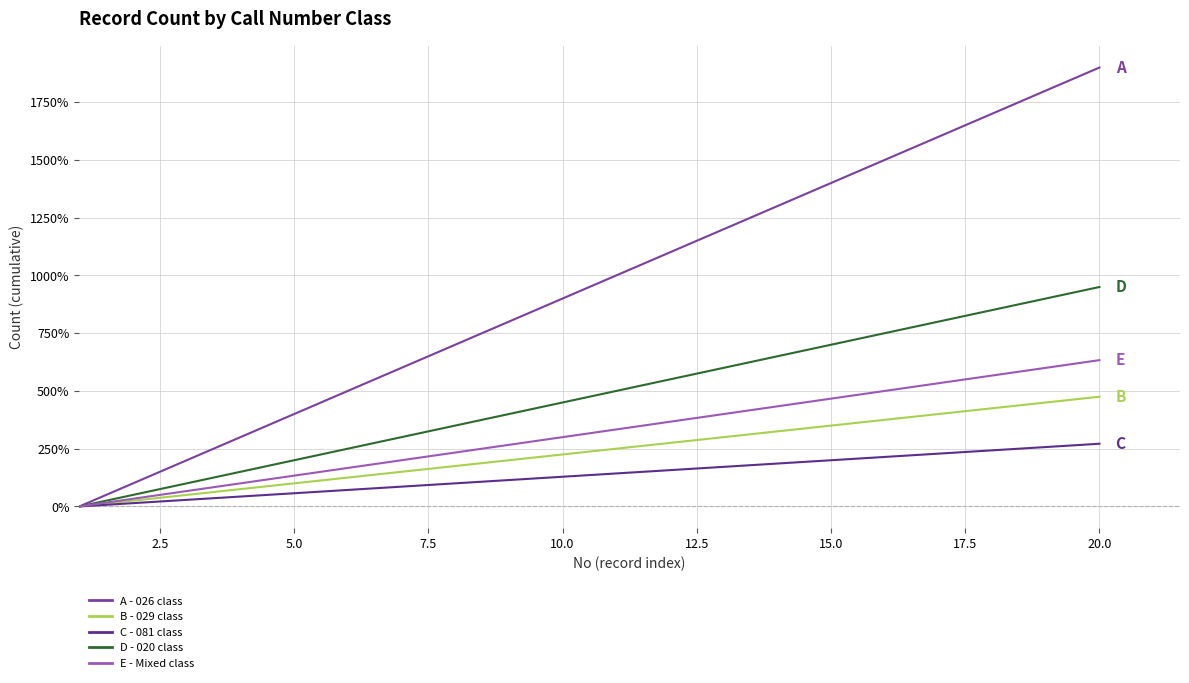

What is the maximum value shown in the chart?

1900.0